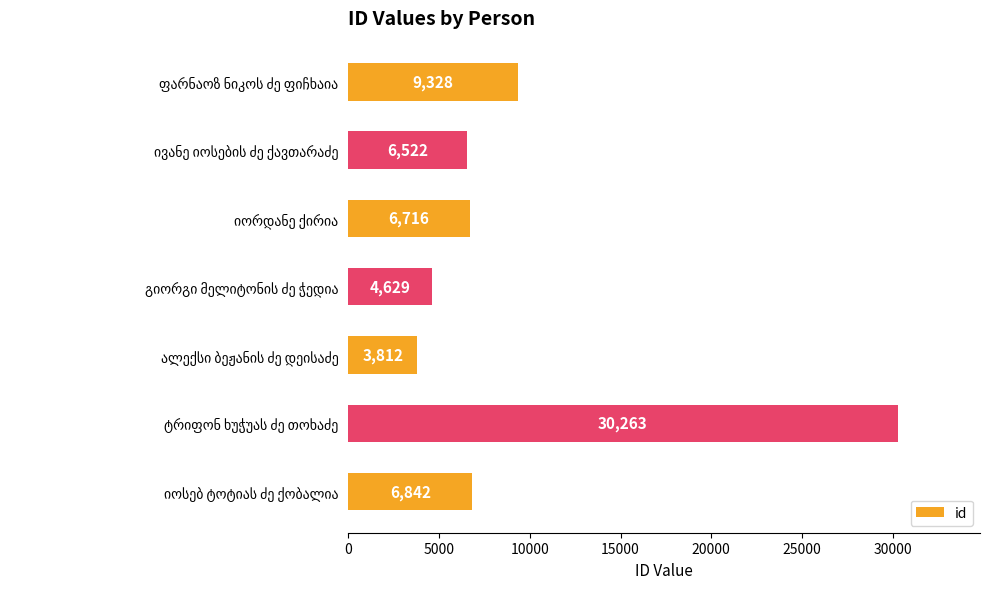

What is the value of the 5th bar from the top?

3812